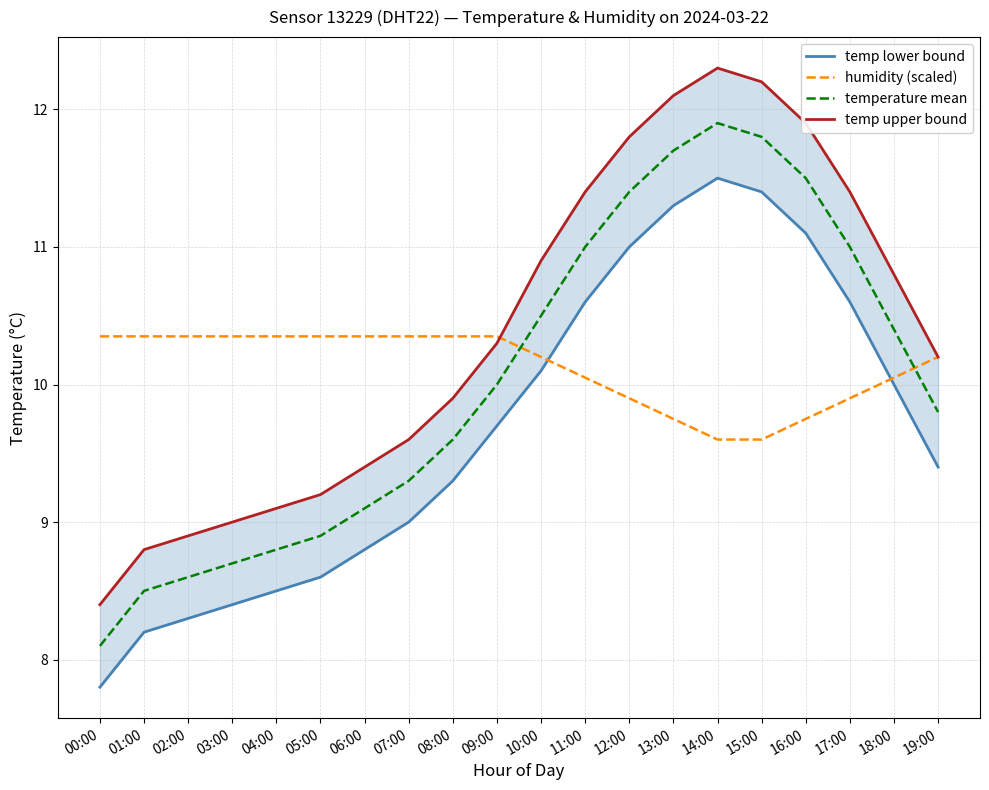

At which category does the chart reach its minimum across all series?

00:00